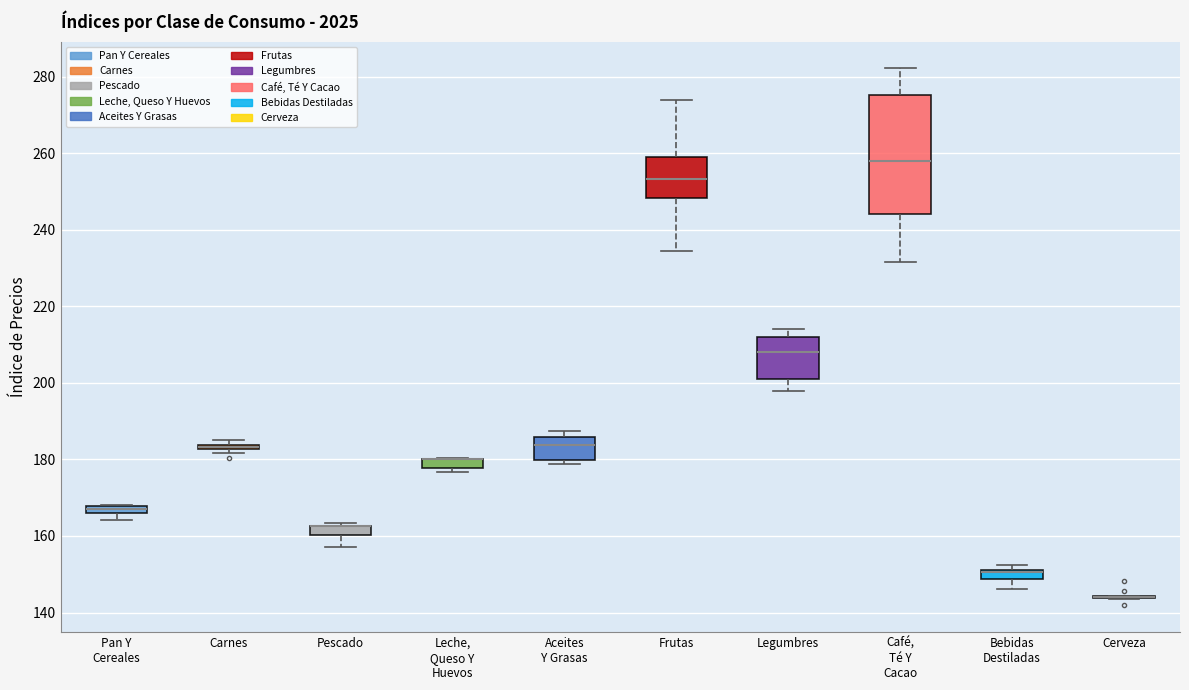

Where is the lower edge of the box for Pan Y Cereales on the y-axis? The values are not printed on the chart, so give them approximately, as read against the axis.

166